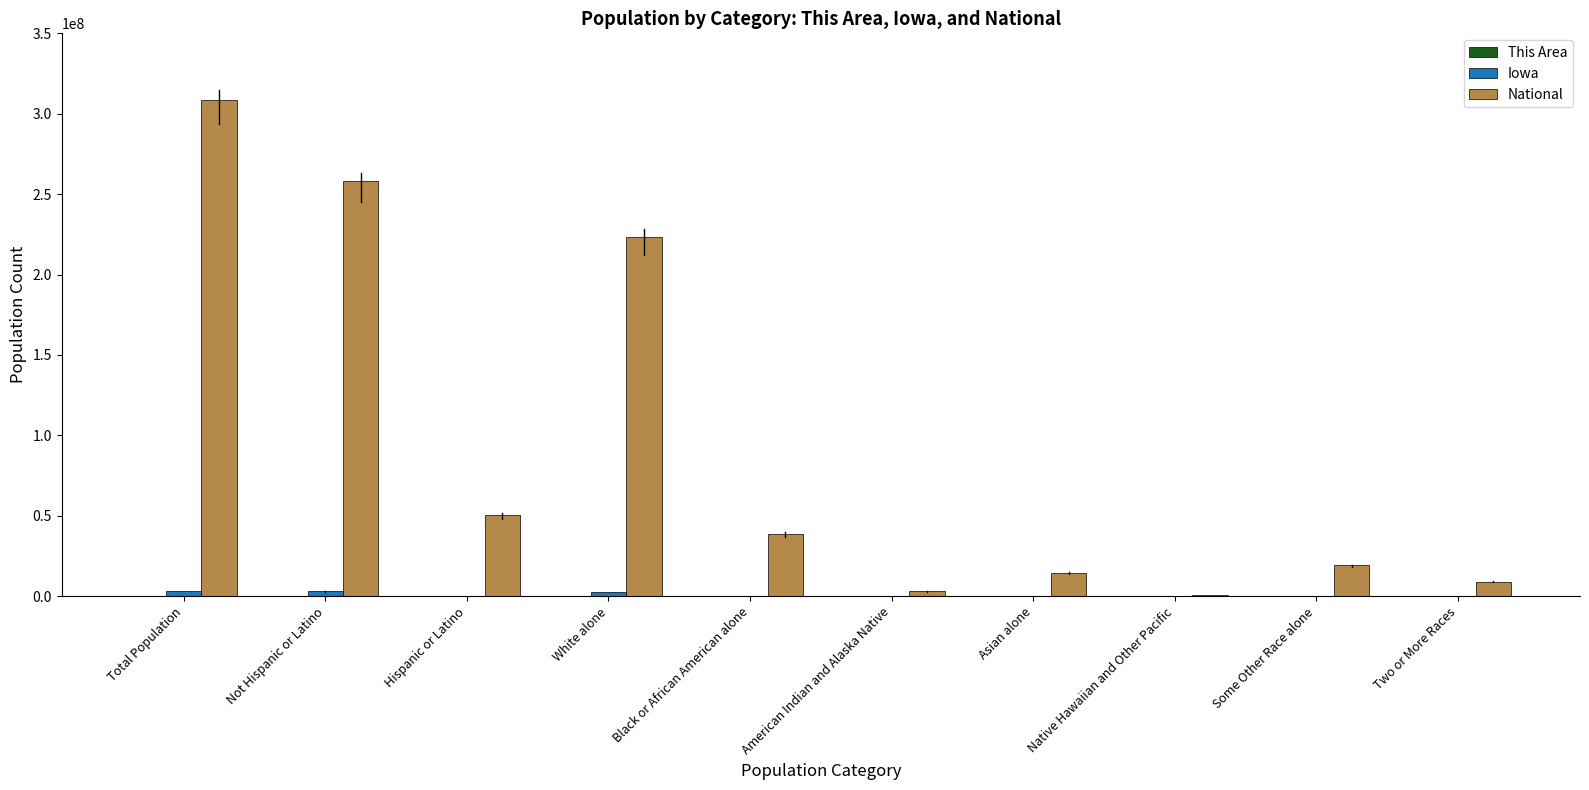

At which category is the sum across all series the highest?

Total Population